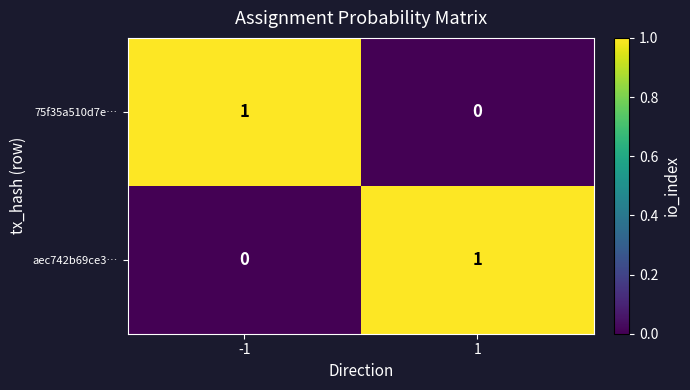

Count the number of categories in the chart.

2